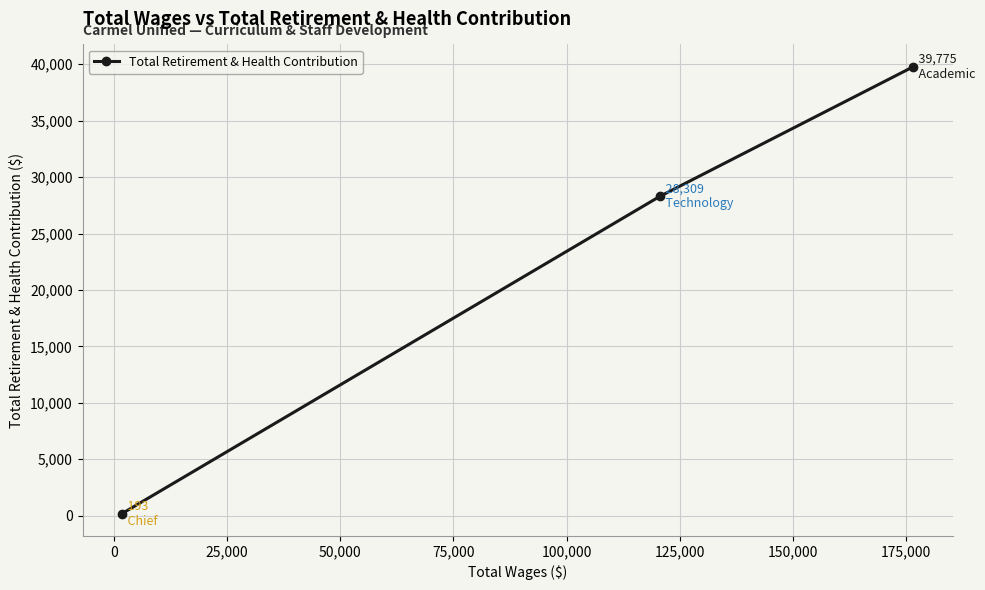

Reading left to right, list all the values displayed in this chart.

193	28309	39775